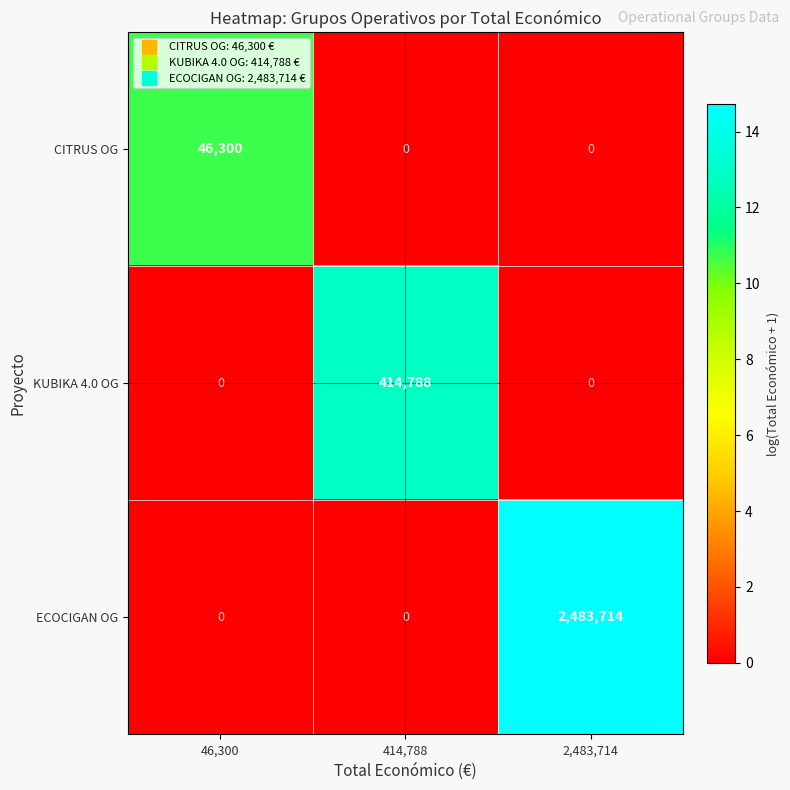

Rank the series by their average value, from lowest to highest.

CITRUS OG, KUBIKA 4.0 OG, ECOCIGAN OG